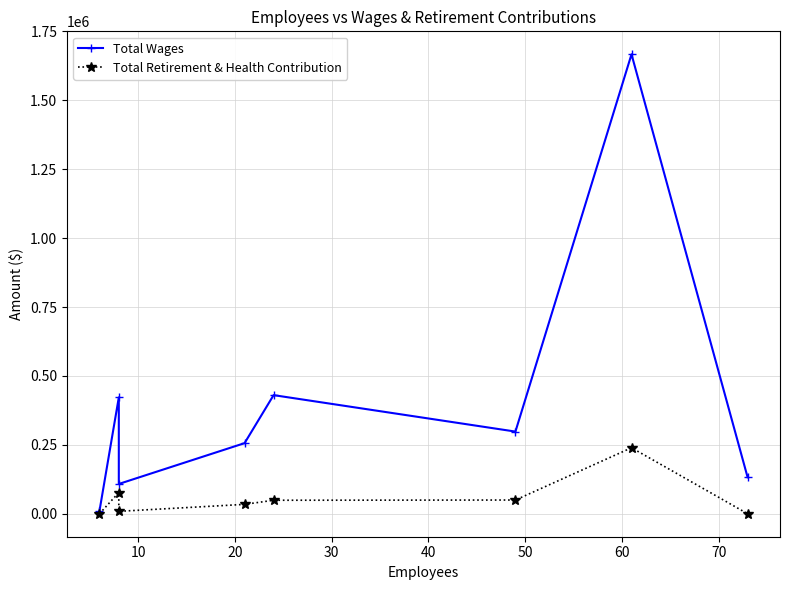

Rank the series by their maximum value, from lowest to highest.

Total Retirement & Health Contribution, Total Wages